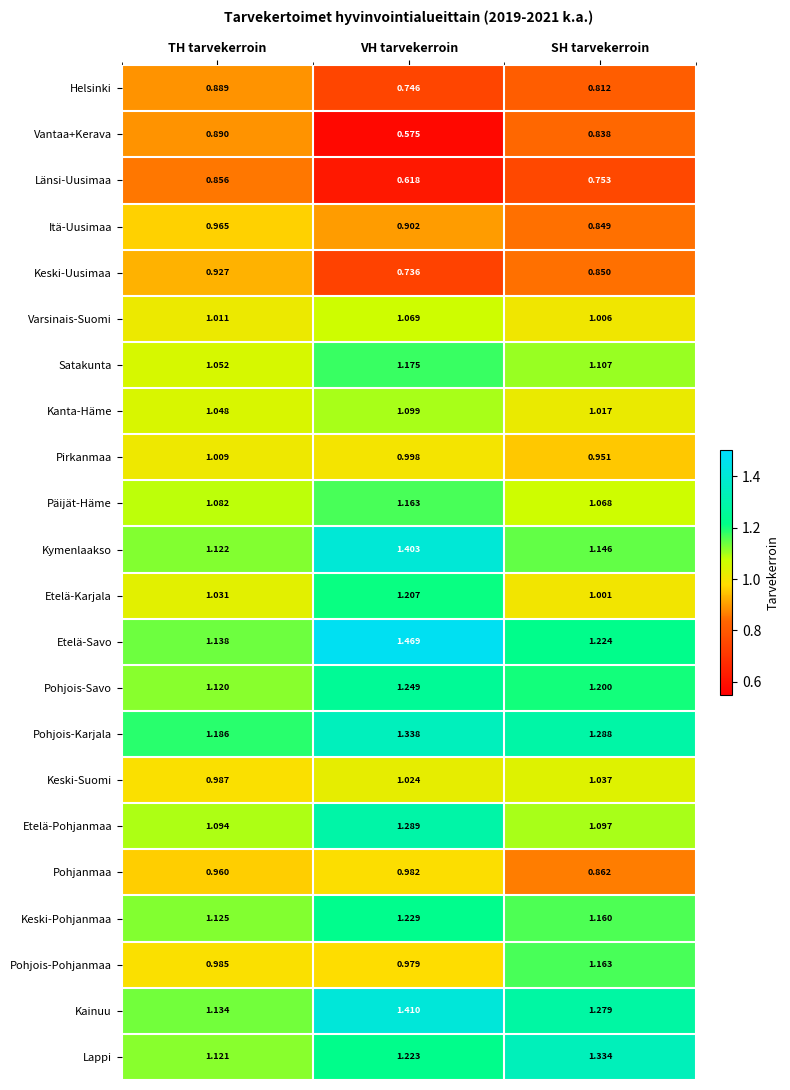

Which label corresponds to the smallest value in the chart?

VH tarvekerroin